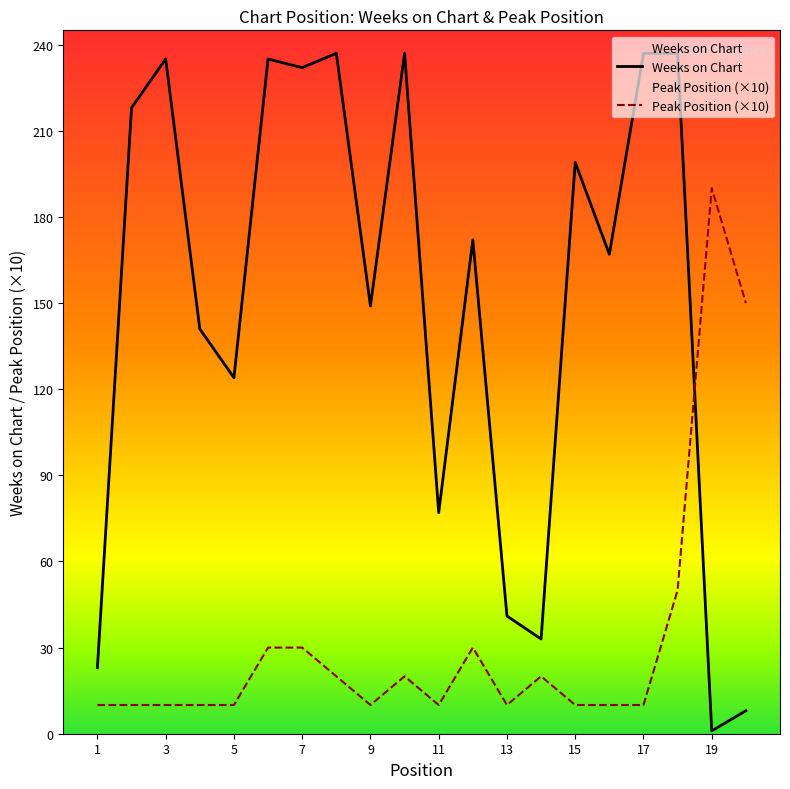

Rank the series at 15 from highest to lowest value.

Weeks on Chart, Peak Position (×10)